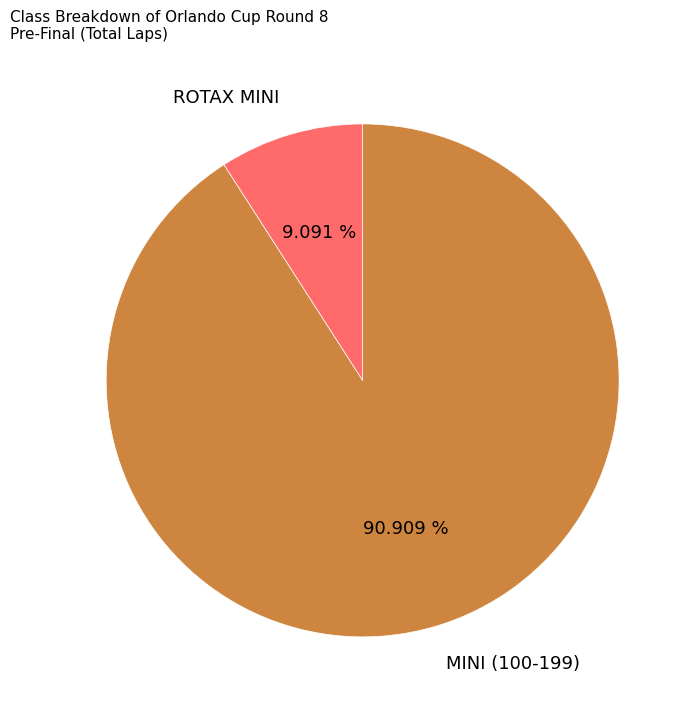

Which has a higher value, ROTAX MINI or MINI (100-199)?

MINI (100-199)